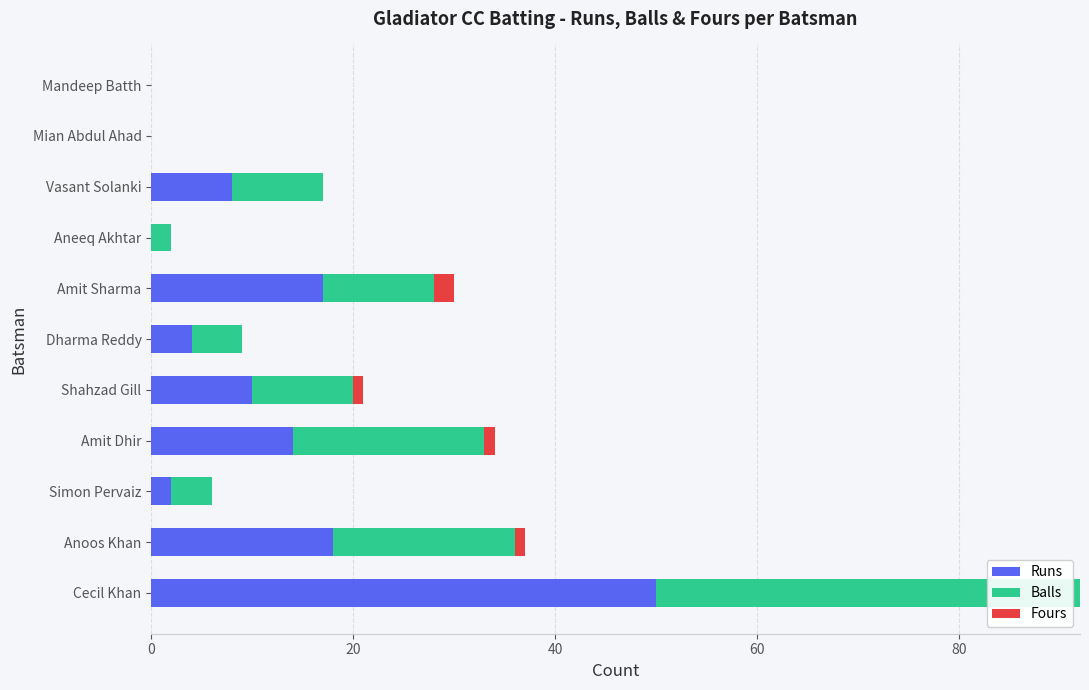

True or false: Runs has a value of 18 at Anoos Khan.

True